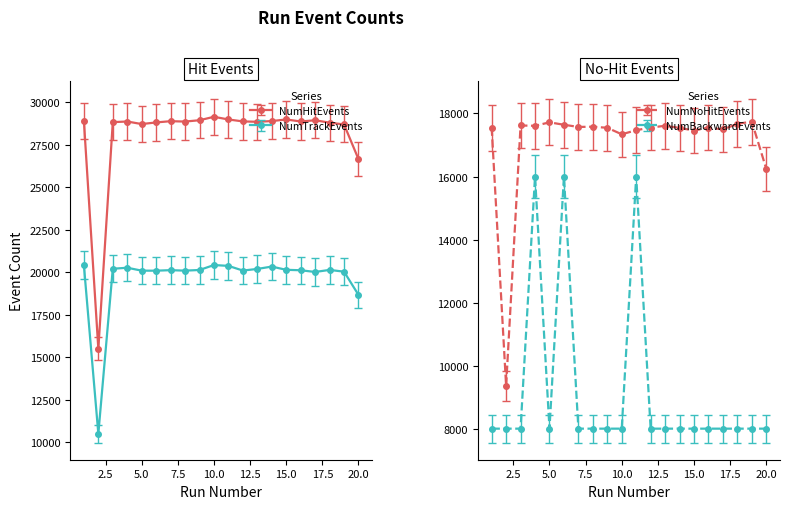

The value of NumNoHitEvents at 16 is 28426.0. True or false?

False